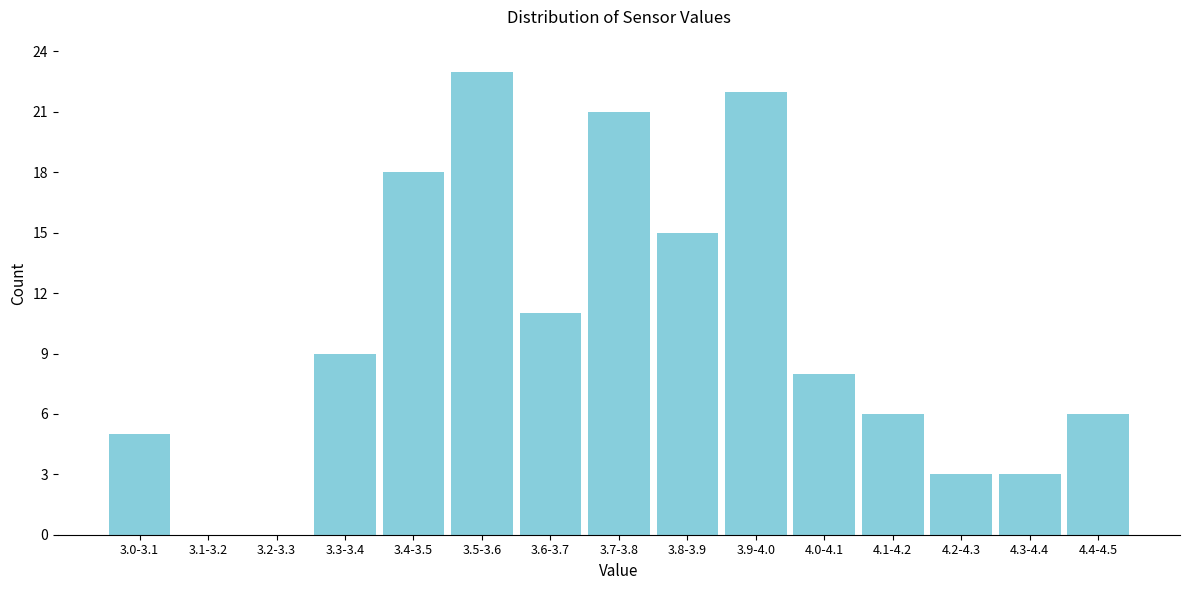

Reading left to right, extract all data points from this chart.

3.0-3.1=5	3.1-3.2=0	3.2-3.3=0	3.3-3.4=9	3.4-3.5=18	3.5-3.6=23	3.6-3.7=11	3.7-3.8=21	3.8-3.9=15	3.9-4.0=22	4.0-4.1=8	4.1-4.2=6	4.2-4.3=3	4.3-4.4=3	4.4-4.5=6